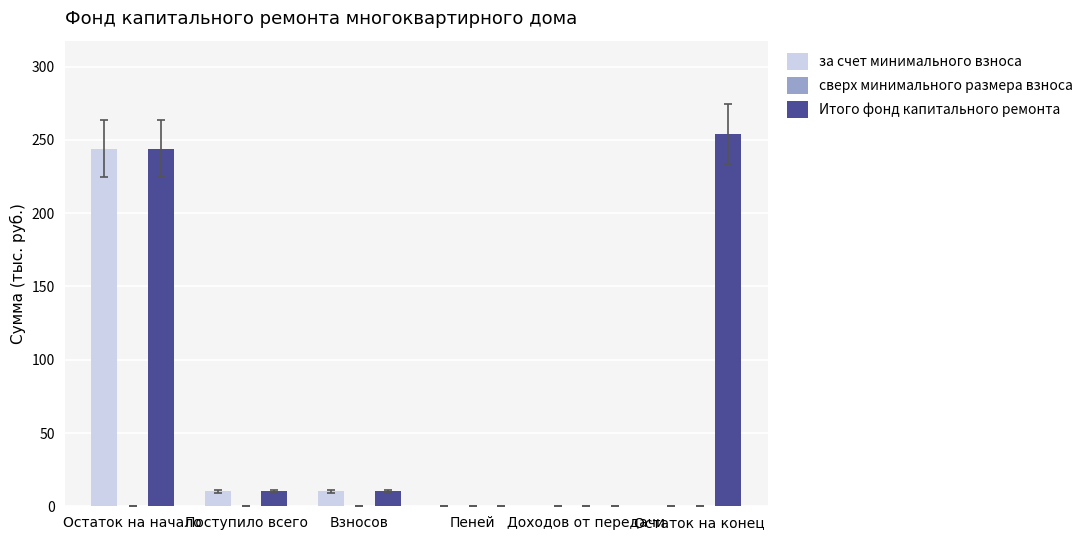

How many groups of bars are there?

6